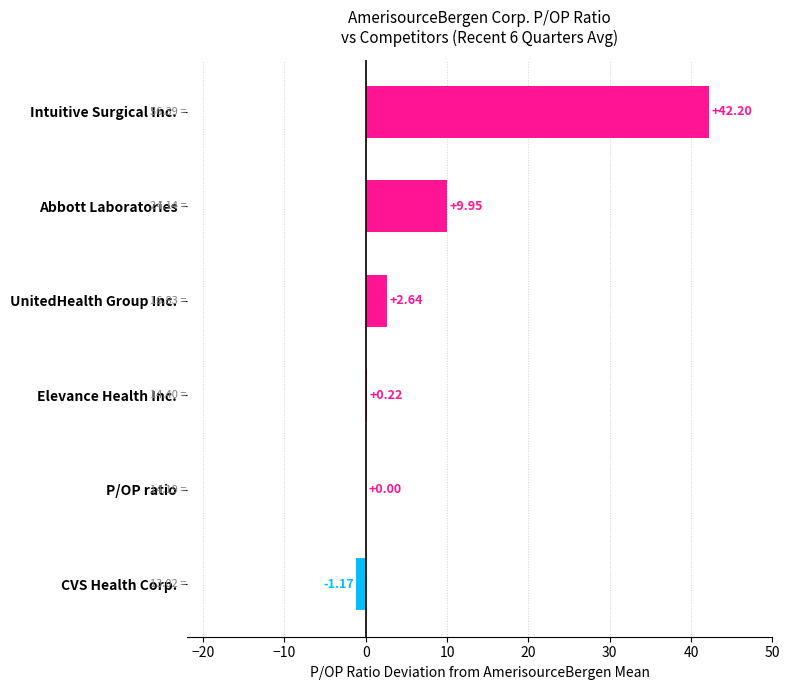

Which label corresponds to the largest value in the chart?

Intuitive Surgical Inc.